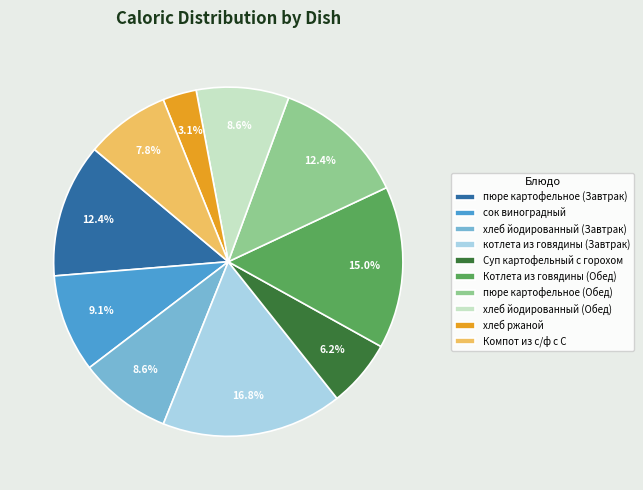

Is there any slice that represents more than half of the pie?

No